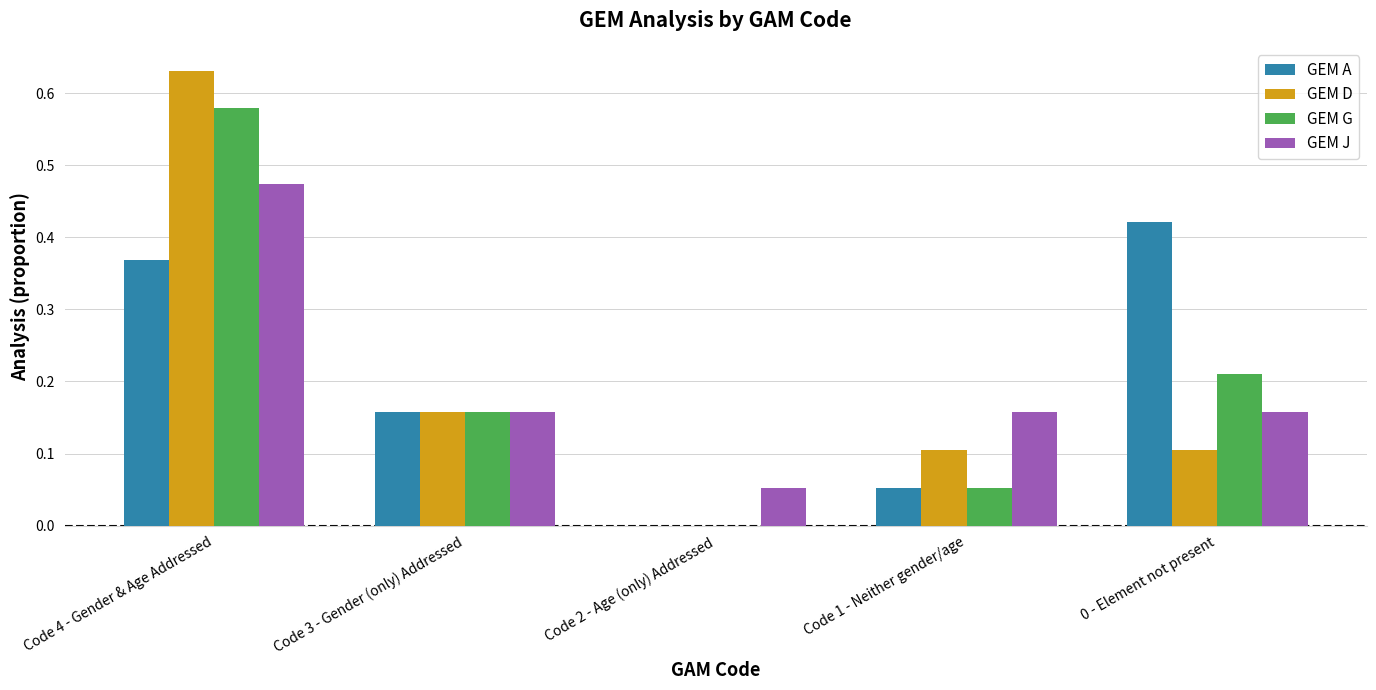

What is the sum of the GEM J values at 0 - Element not present and Code 1 - Neither gender/age?

0.3